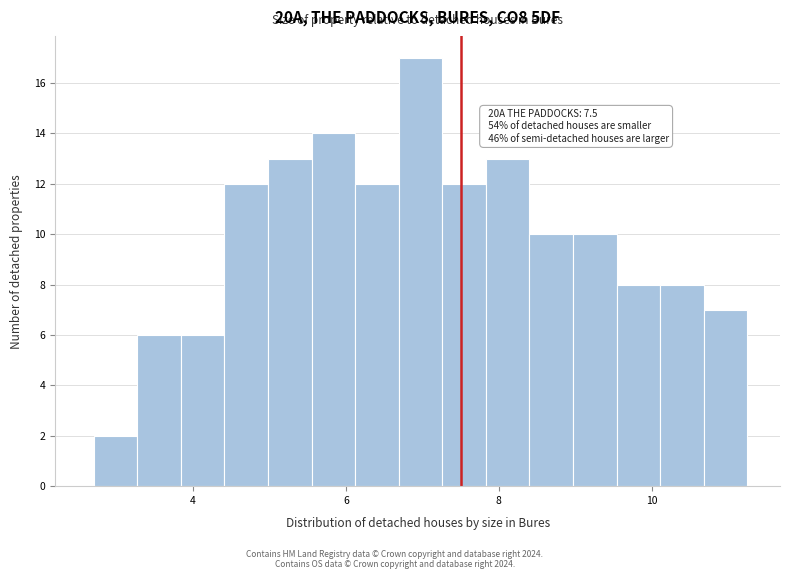

Around what value on the x-axis is the tallest bar? Give the approximate position of its centre, as read against the axis.

7.0